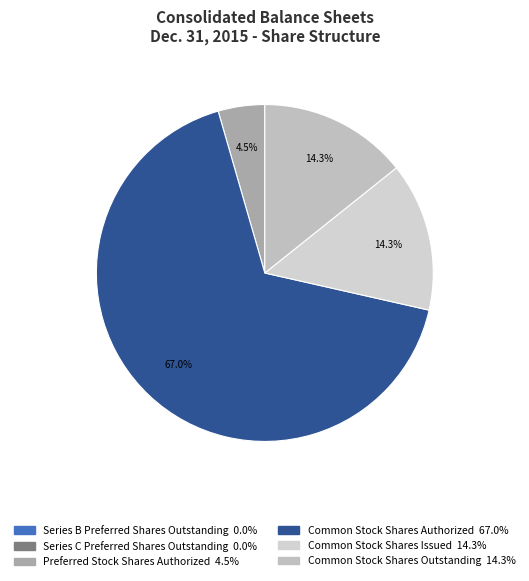

To the nearest percent, what is the difference between the largest and smallest slice percentages?

67%